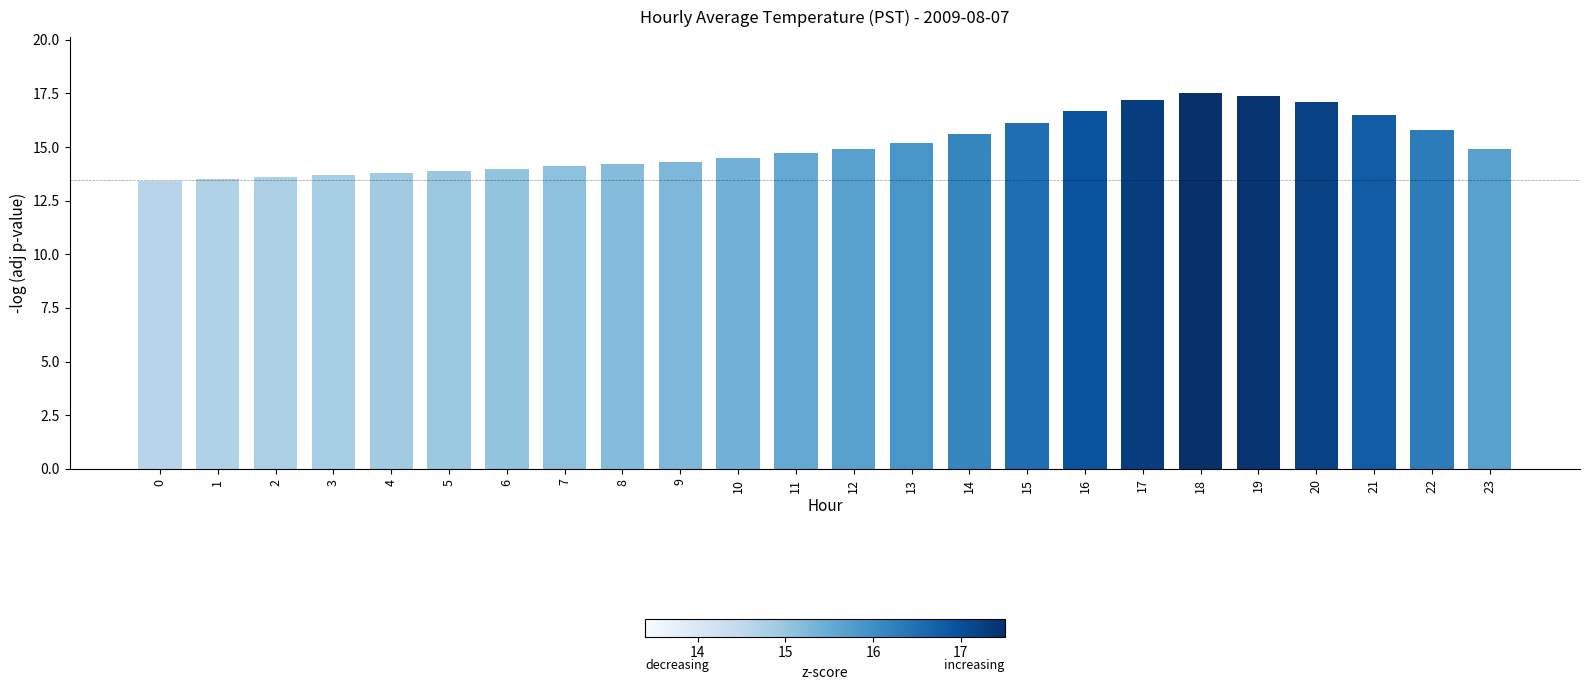

Reading left to right, transcribe all the data shown in this chart.

13.4	13.5	13.6	13.7	13.8	13.9	14.0	14.1	14.2	14.3	14.5	14.7	14.9	15.2	15.6	16.1	16.7	17.2	17.5	17.4	17.1	16.5	15.8	14.9